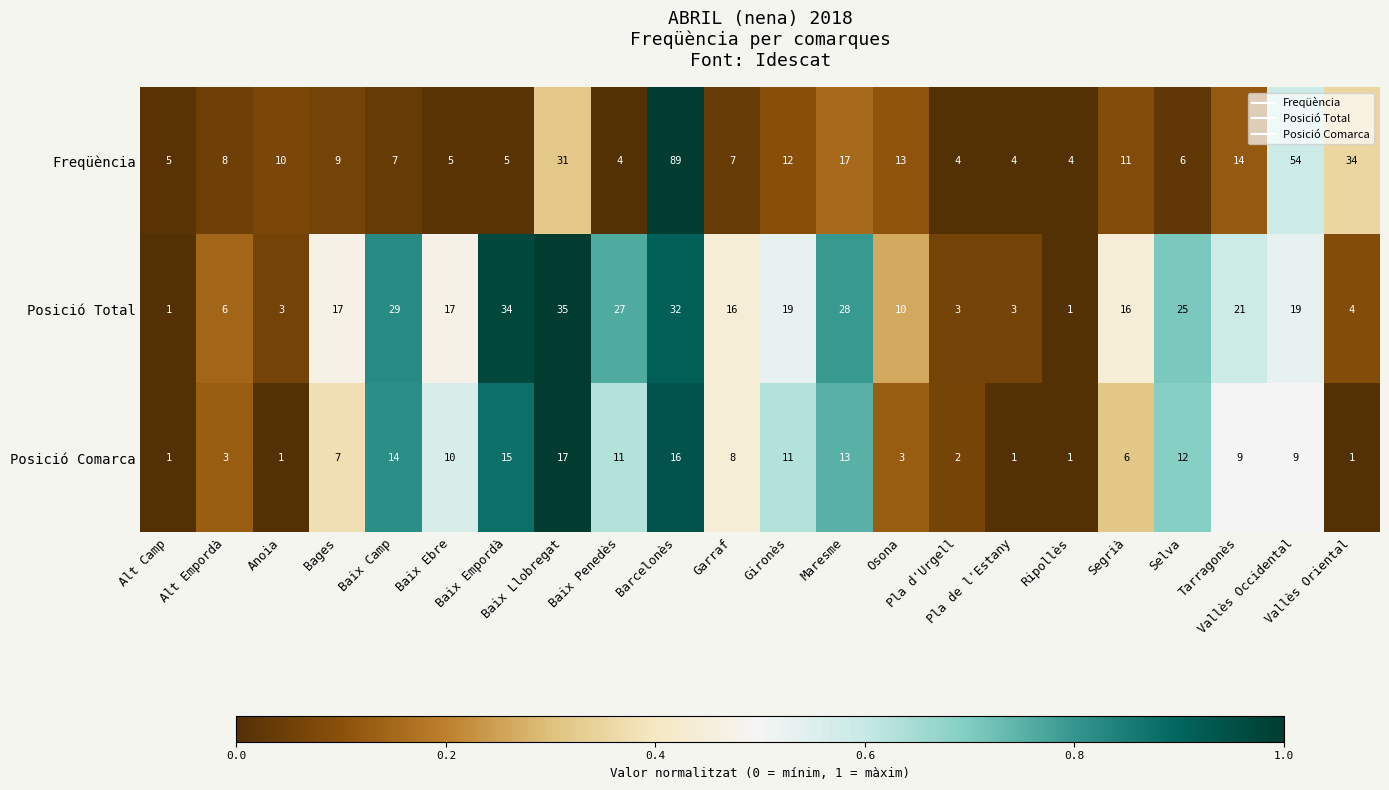

Which series has the largest range (max minus min)?

Freqüència